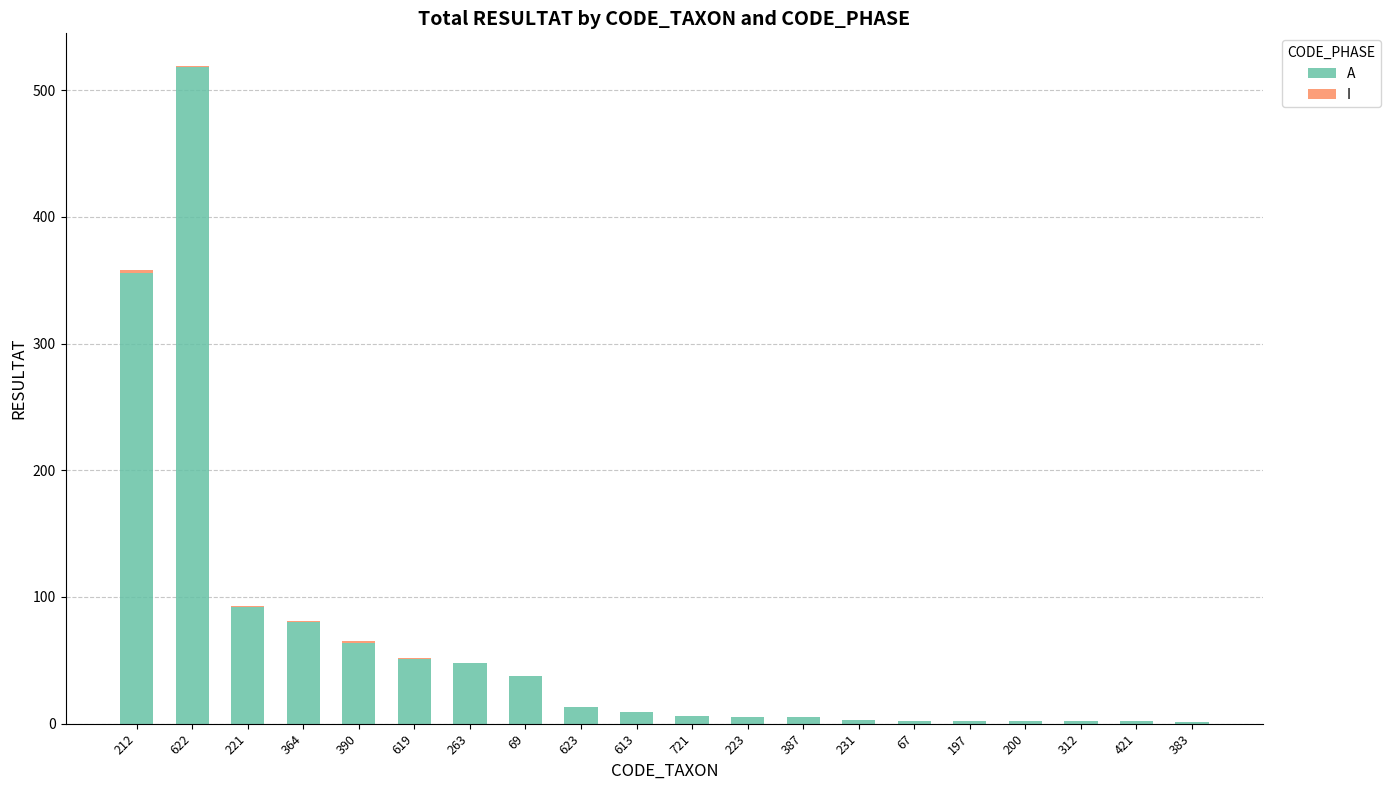

The A series shows 2 at 67. True or false?

True